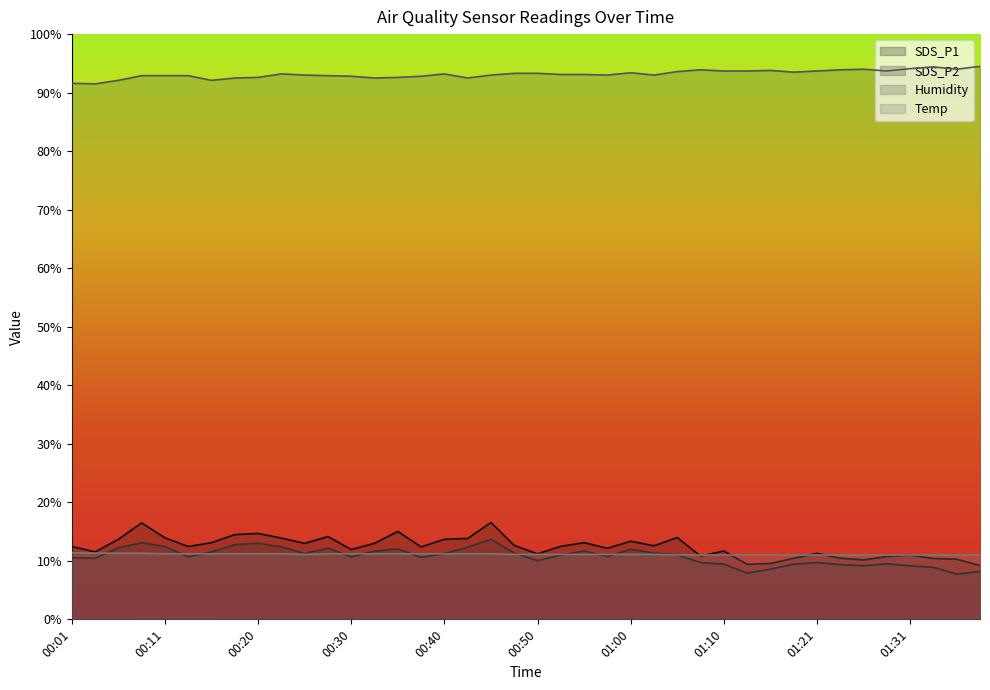

How many lines are shown in the chart?

4